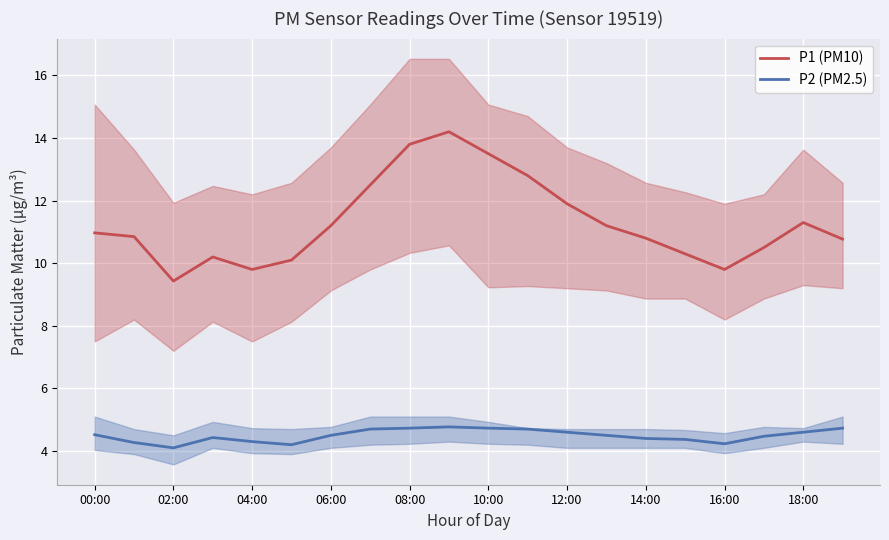

At how many categories does at least one series exceed 13?

3